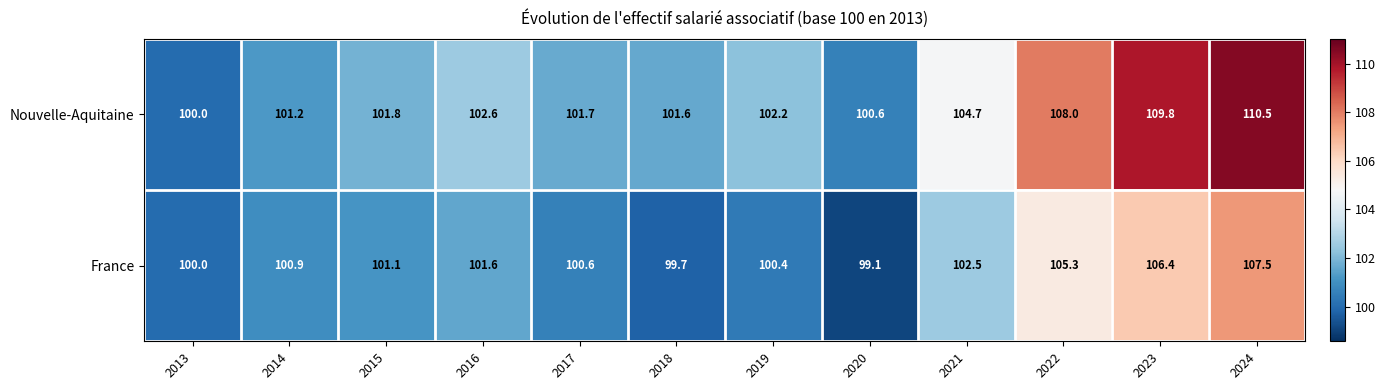

Where is Nouvelle-Aquitaine nearest to the value 105?

2021